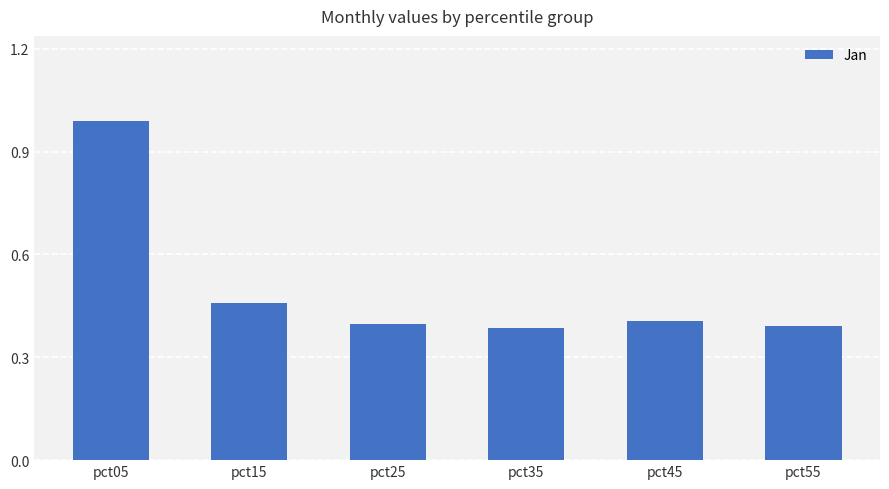

What is the difference between the second highest and second lowest values?

0.1